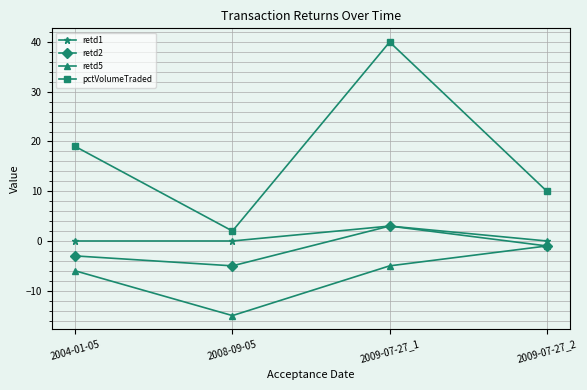

What is the sum of all retd2 values?

-6